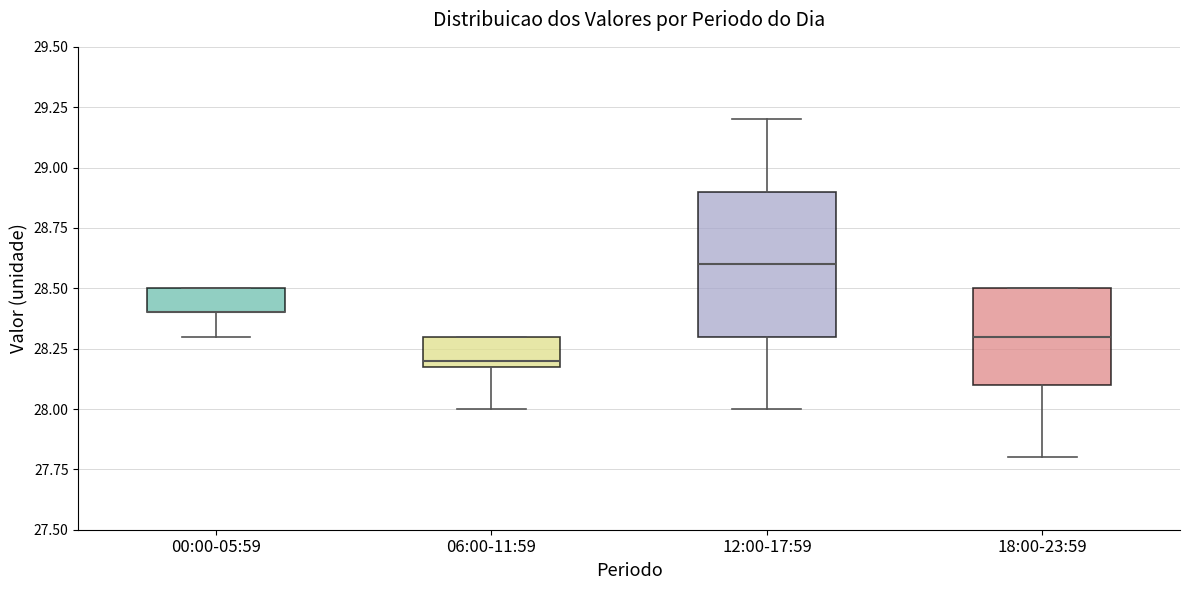

Where is the upper edge of the box for 12:00-17:59 on the y-axis? The values are not printed on the chart, so give them approximately, as read against the axis.

28.9